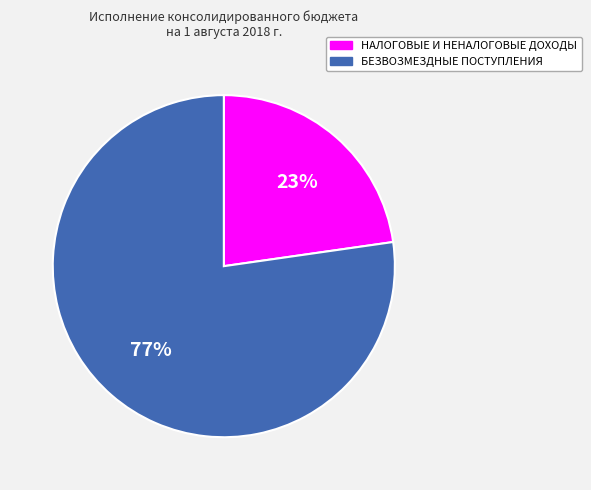

Approximately how many times larger is the value at НАЛОГОВЫЕ И НЕНАЛОГОВЫЕ ДОХОДЫ compared to БЕЗВОЗМЕЗДНЫЕ ПОСТУПЛЕНИЯ?

0.3